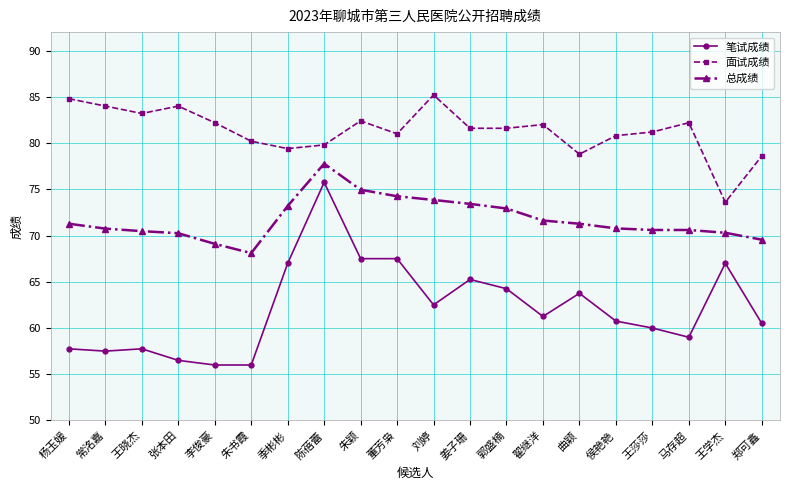

Is the value of 总成绩 at 常洺嘉 greater than the value of 面试成绩 at 董芳枭?

No